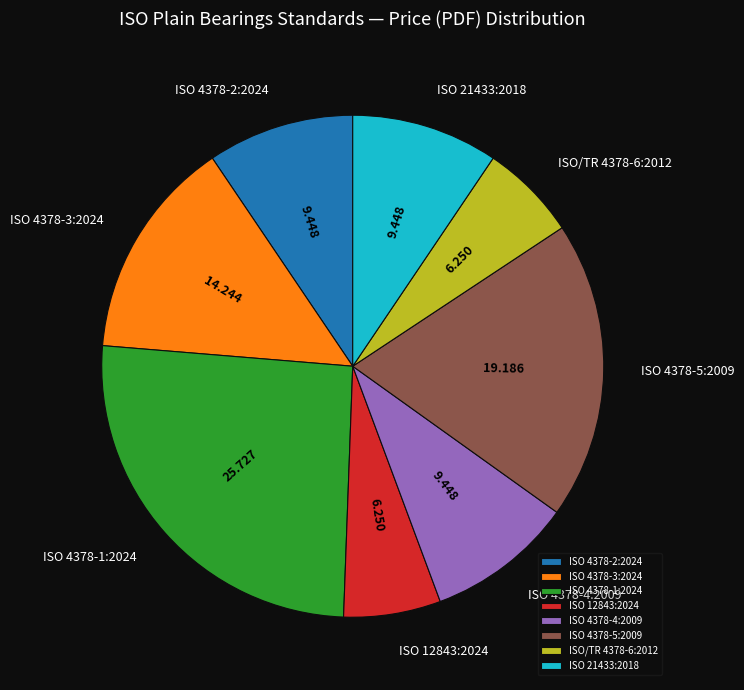

Count the number of slices in the pie.

8